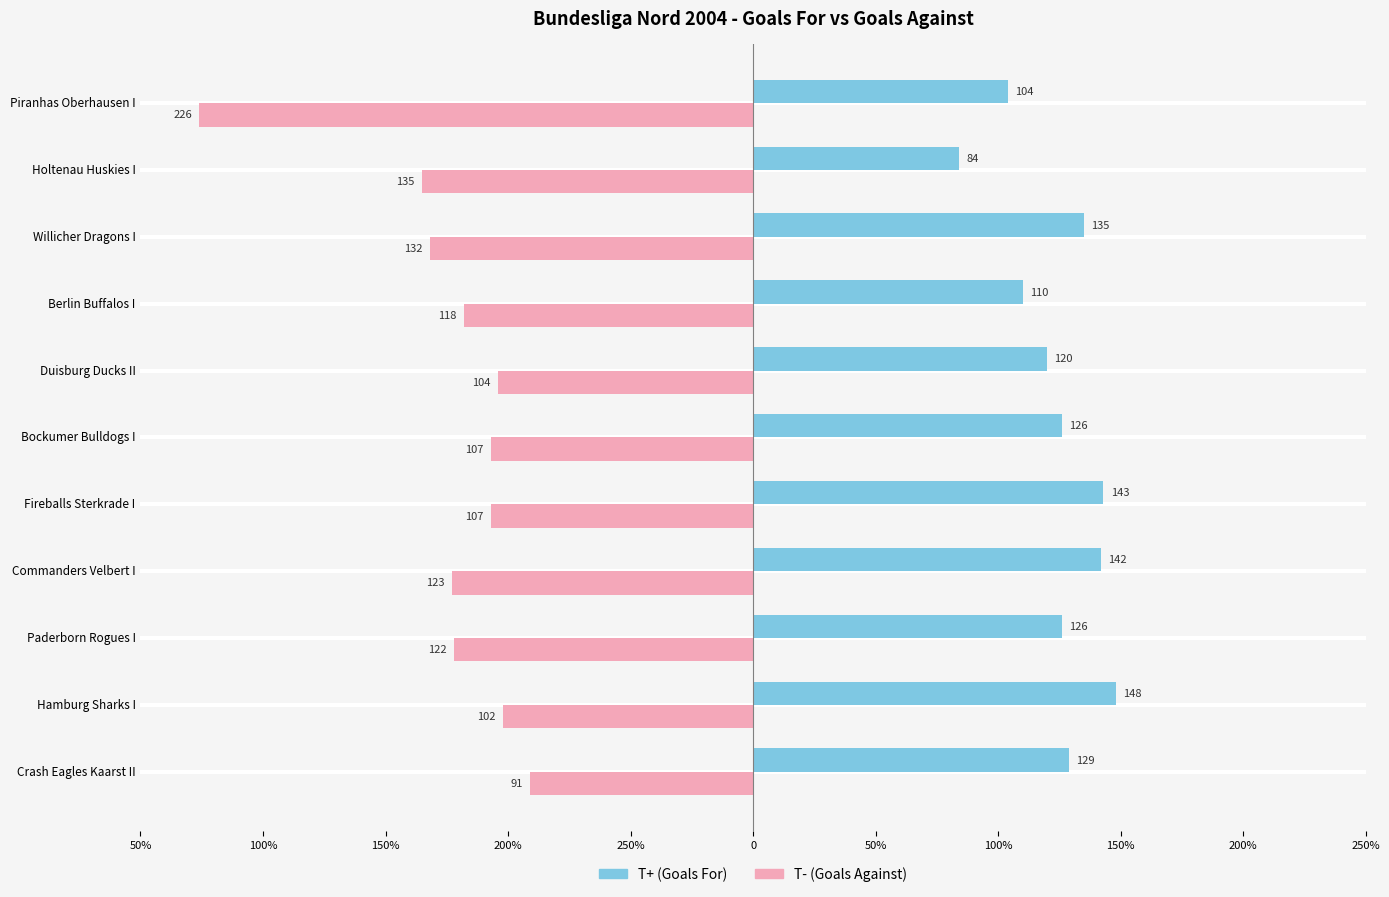

What are all the series names shown in the legend?

T+ (Goals For), T- (Goals Against)